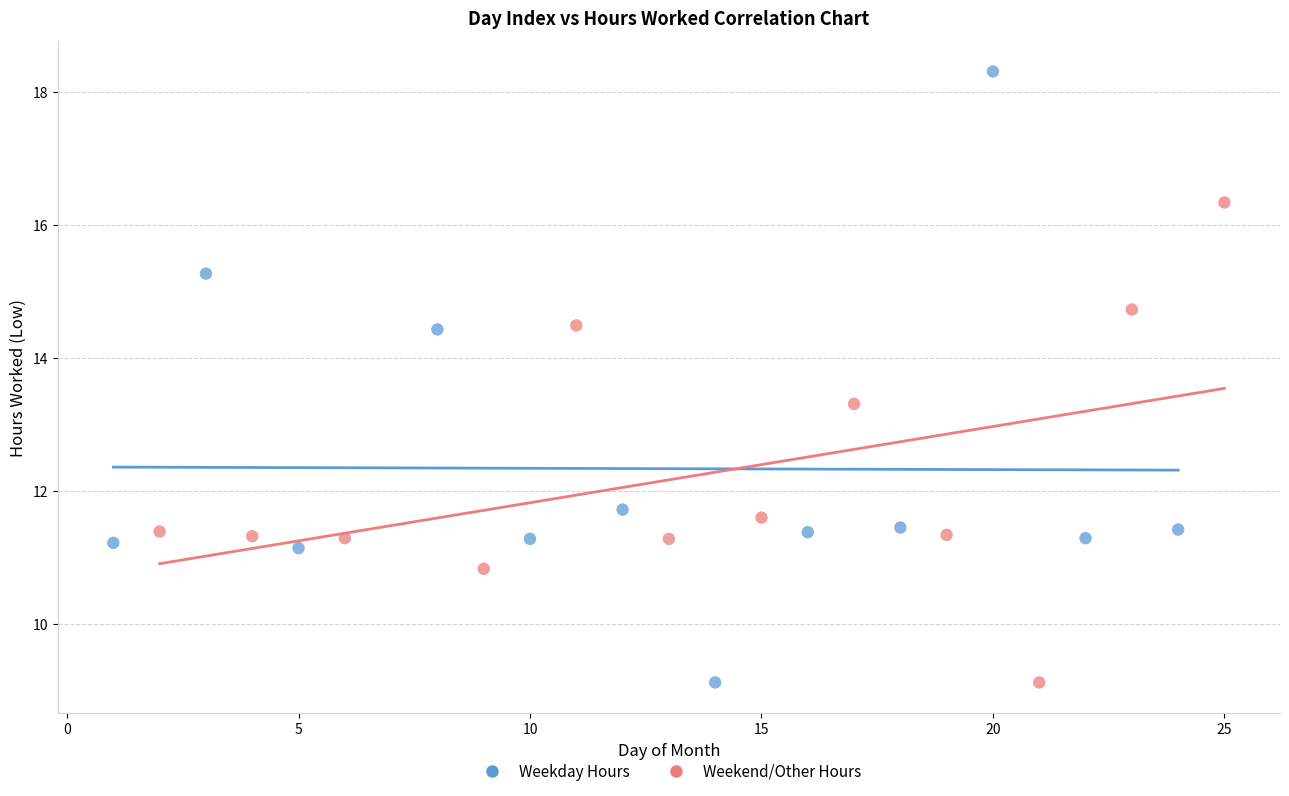

Which series has the widest spread of Y values?

Weekday Hours